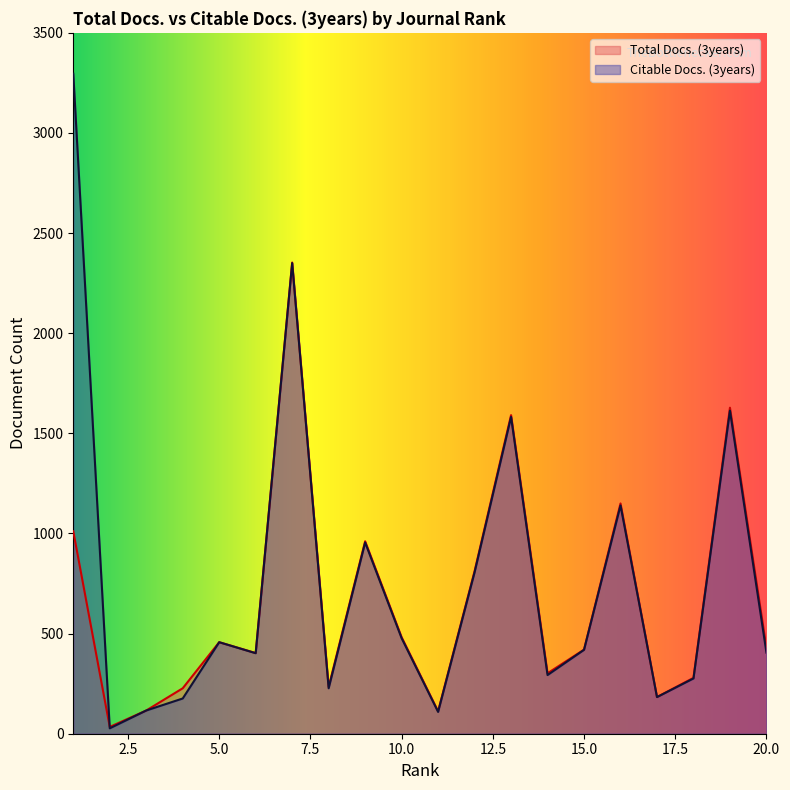

List the series in order of their overall mean, highest first.

Citable Docs. (3years), Total Docs. (3years)